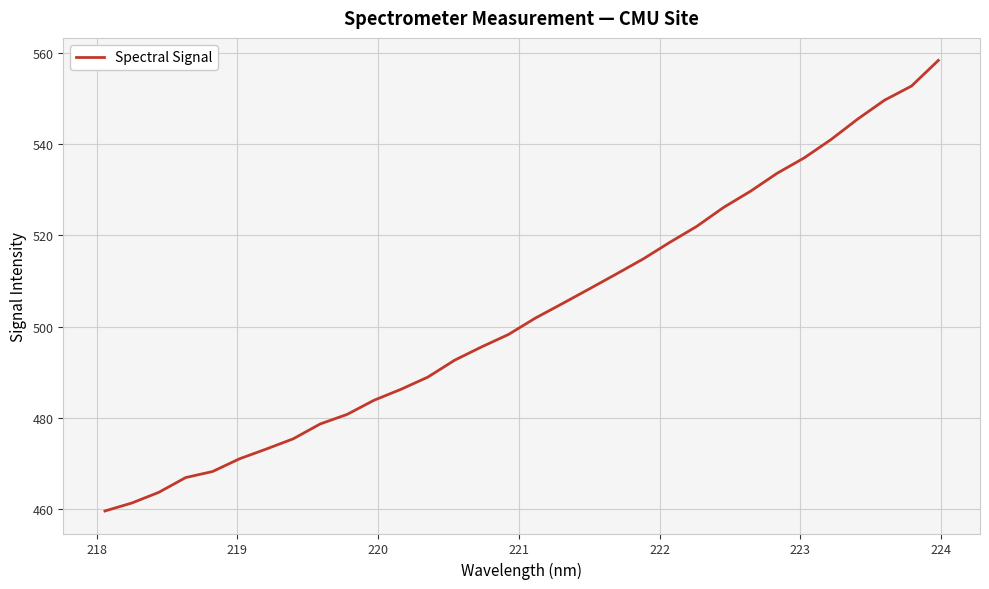

True or false: there are more than 2 points higher than both neighbors.

False